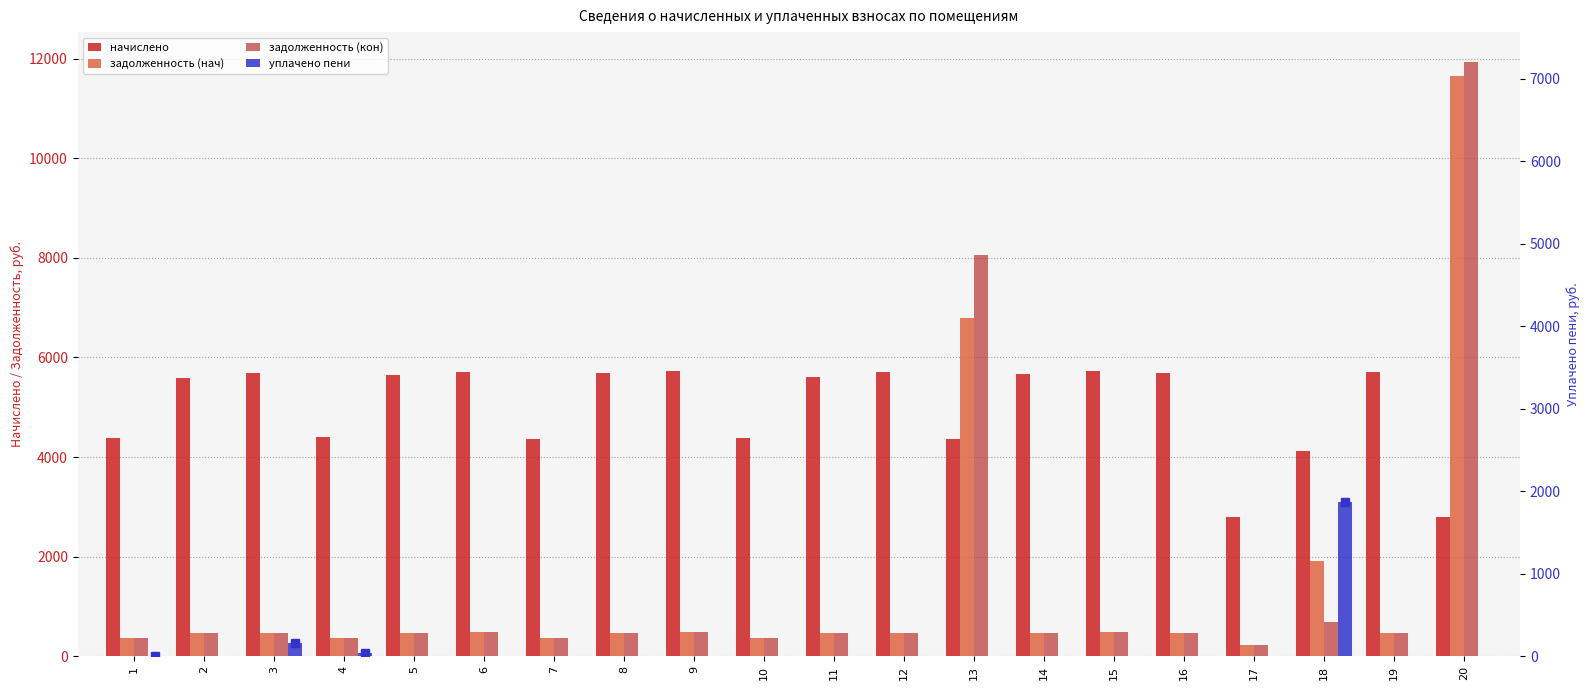

What is the average value of the уплачено пени series?

103.3